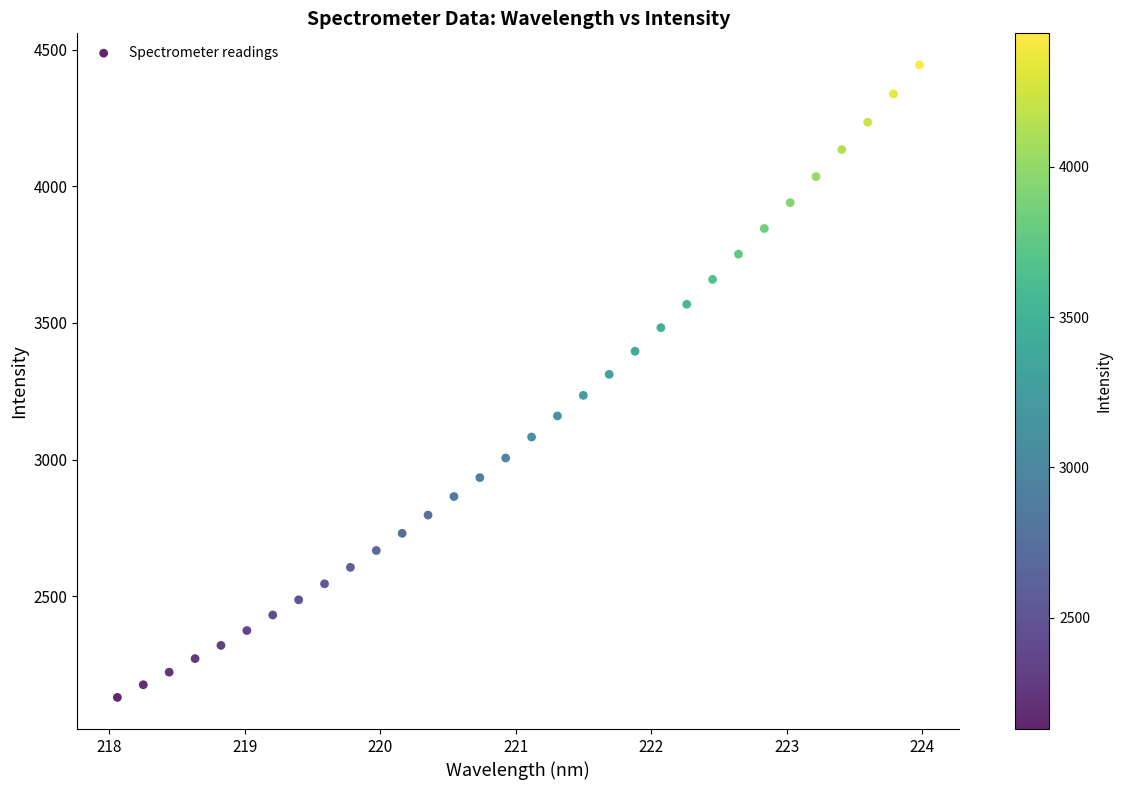

What is the range of Y values (max minus min)?

2313.4